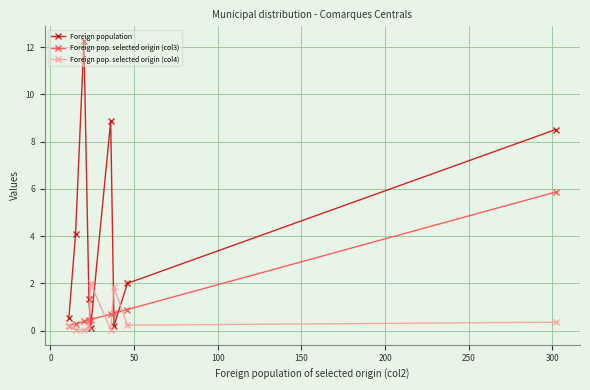

Which series has the widest spread of values?

Foreign population